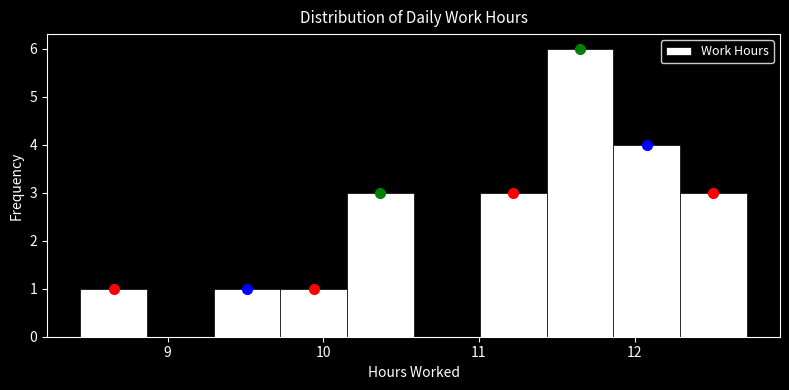

Reading left to right, transcribe this chart: for each bar, give the range it covers on the x-axis and its height. Neither the bar edges nor the heights are printed on the chart, so give them approximately, as read against the axes.

8.4 to 8.9: 1
8.9 to 9.3: 0
9.3 to 9.7: 1
9.7 to 10.2: 1
10.2 to 10.6: 3
10.6 to 11.0: 0
11.0 to 11.4: 3
11.4 to 11.9: 6
11.9 to 12.3: 4
12.3 to 12.7: 3